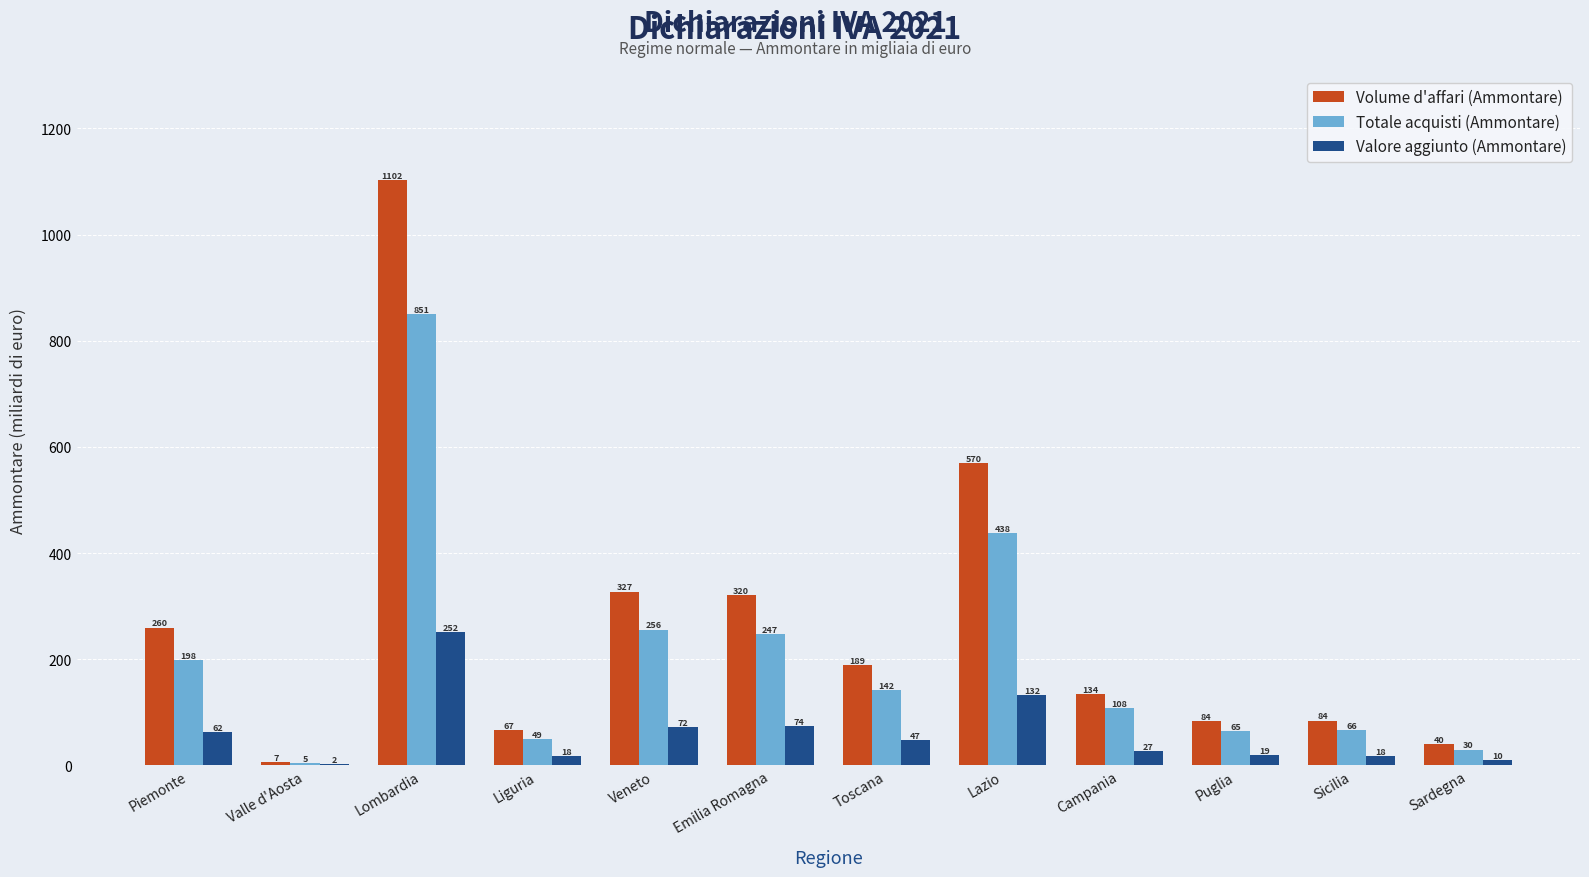

Which series changed the most between Valle d'Aosta and Veneto?

Volume d'affari (Ammontare)